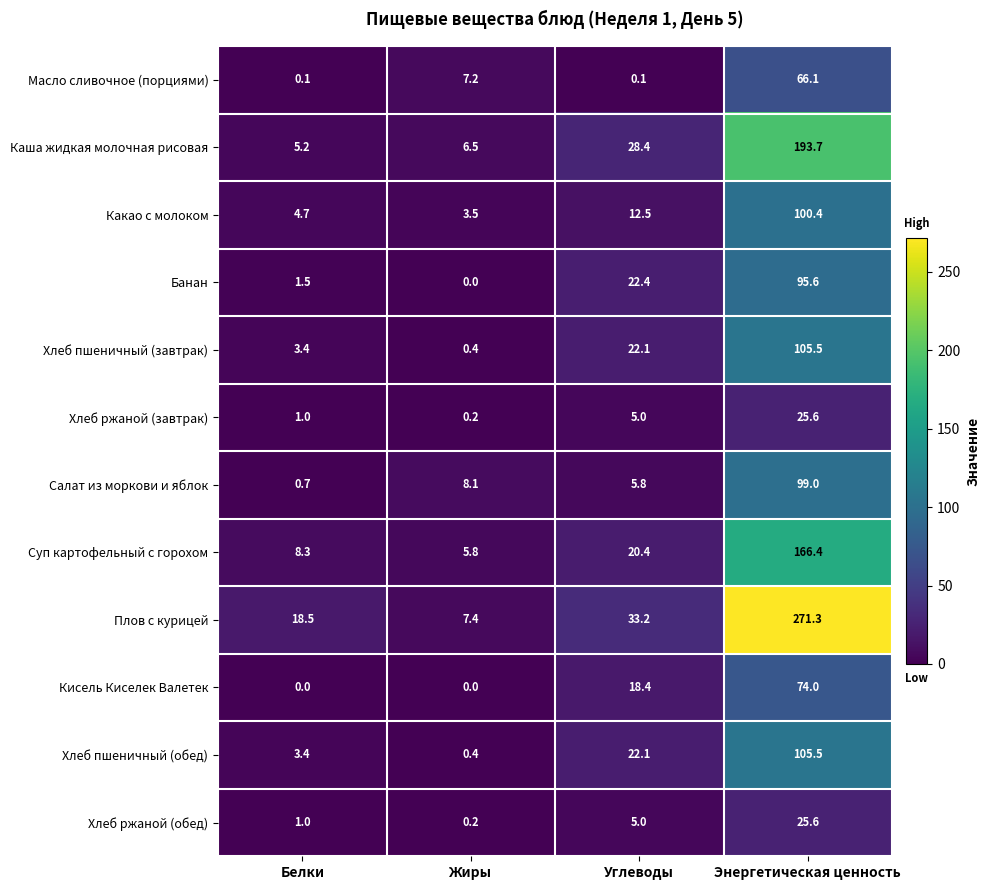

What is the difference between the maximum and second lowest values in the Хлеб ржаной (обед) series?

24.6